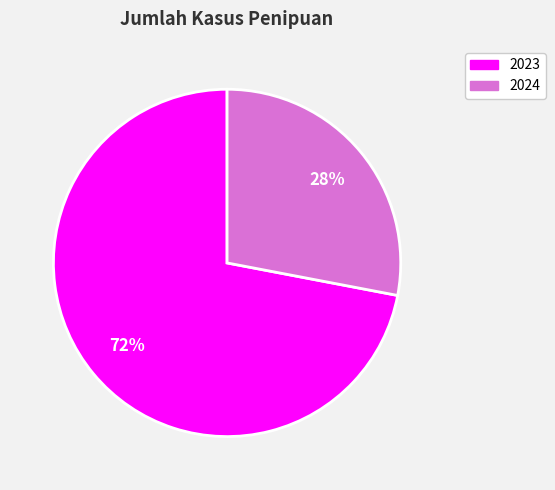

Does any single category account for the majority?

Yes